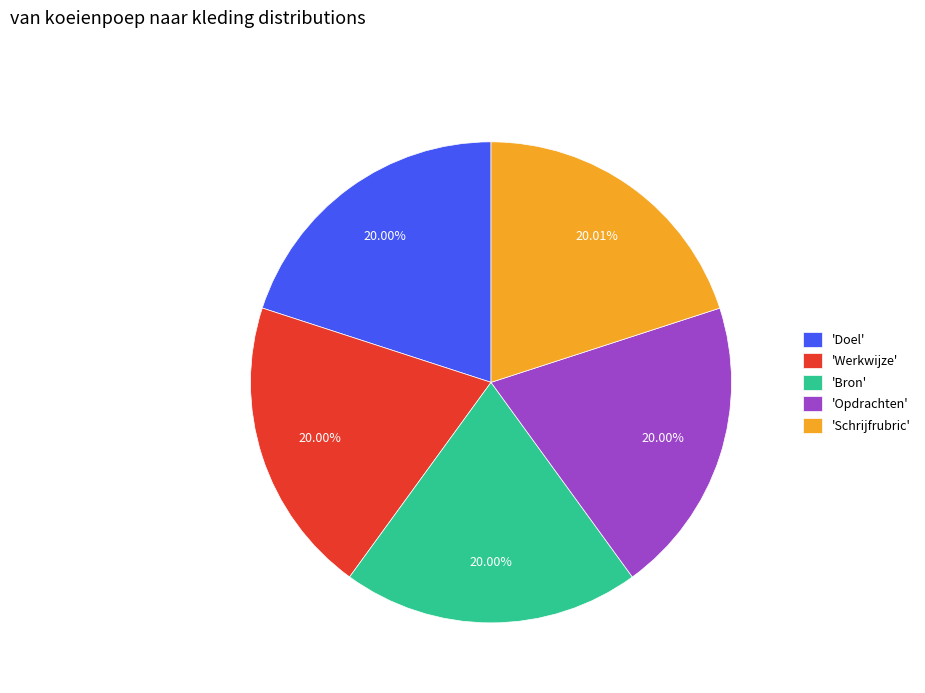

Combined, do 'Bron' and 'Opdrachten' account for over 50%?

No